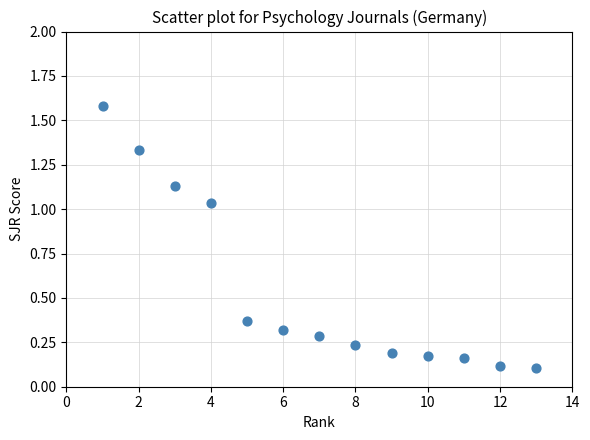

What is the range of Y values (max minus min)?

1.5